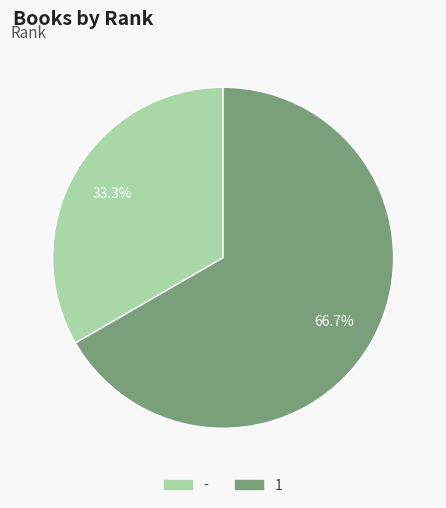

To the nearest percent, what portion does - represent?

33%